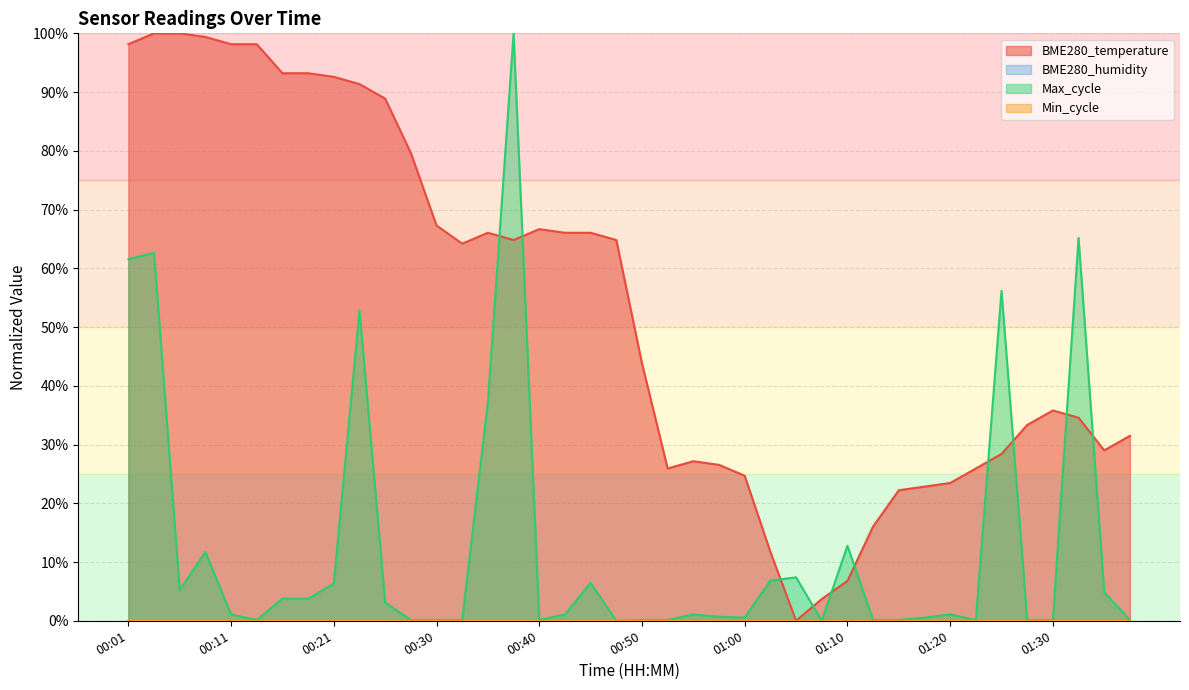

Which category has the highest value across all series?

00:04